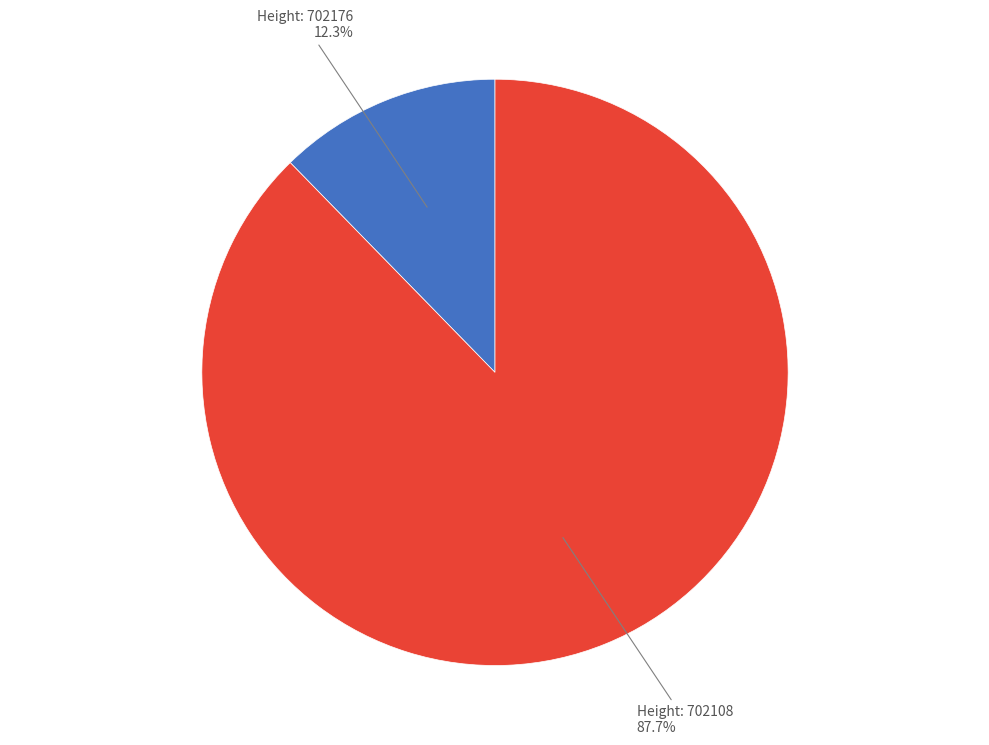

Is Height: 702108 the majority of the pie?

Yes